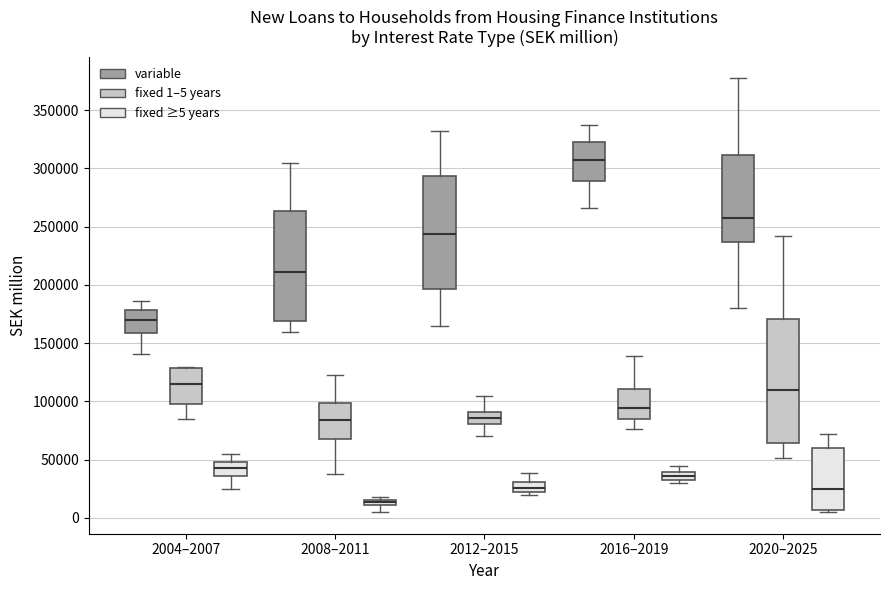

Which box is the tallest, from its lower edge to its upper edge?

2020–2025 (fixed 1–5 years)